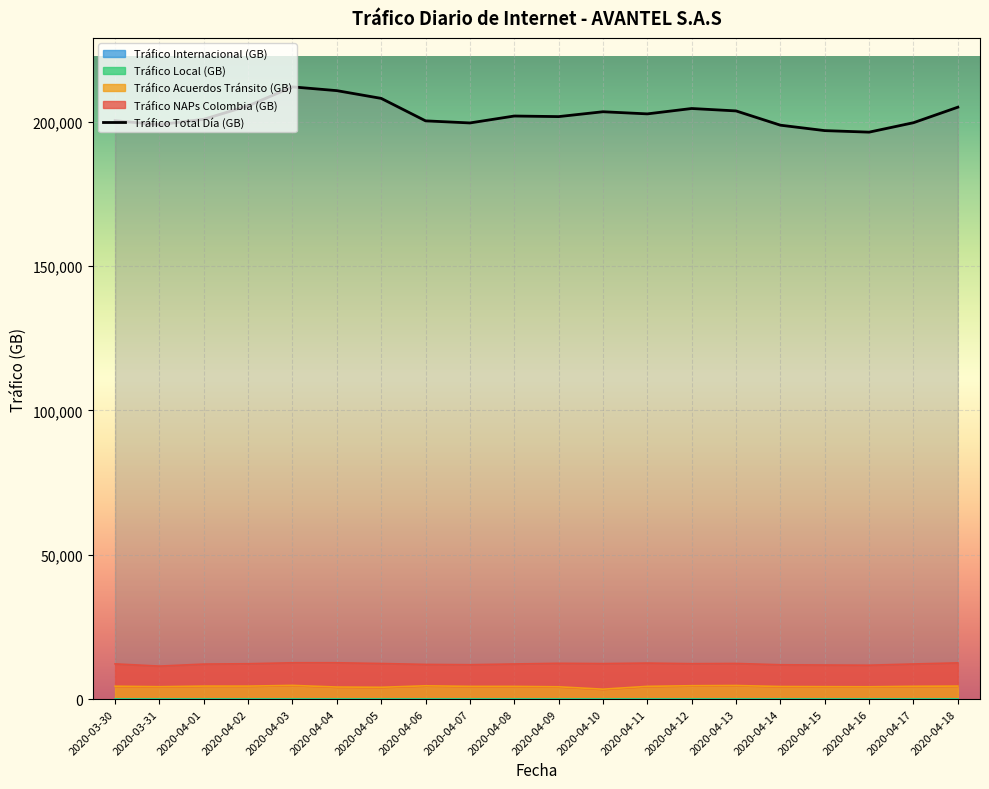

What is the change in value from 2020-04-07 to 2020-04-09?

+2194.0